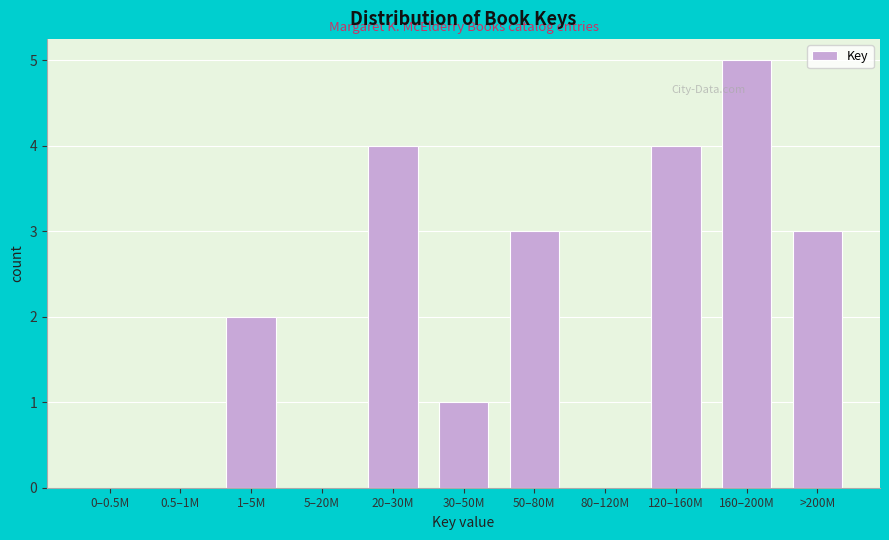

Reading left to right, list all the values displayed in this chart.

0–0.5M=0	0.5–1M=0	1–5M=2	5–20M=0	20–30M=4	30–50M=1	50–80M=3	80–120M=0	120–160M=4	160–200M=5	>200M=3